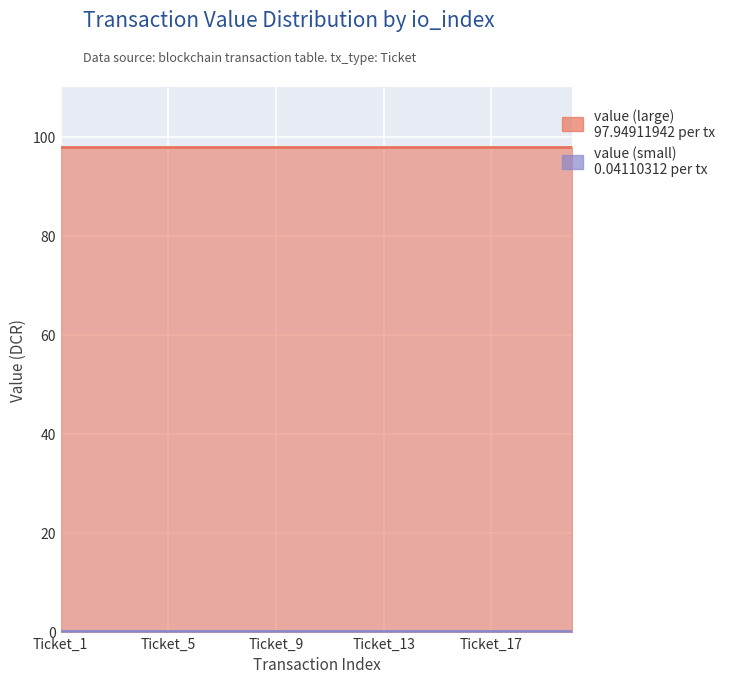

True or false: value (large) and value (small) intersect in this chart.

False